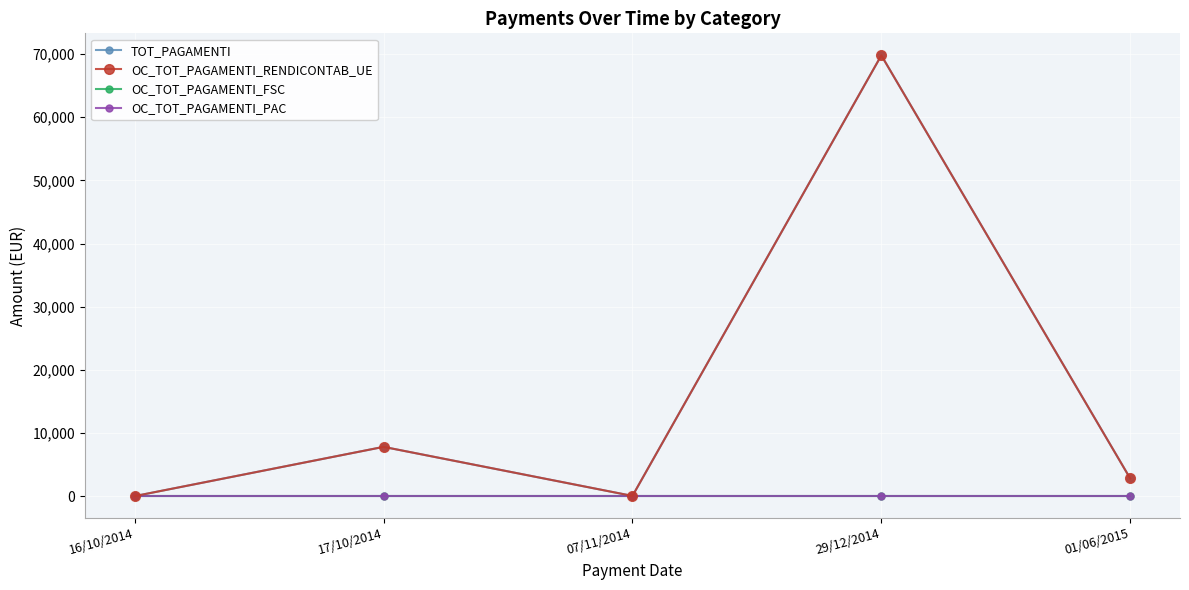

True or false: TOT_PAGAMENTI has a value of 48.4 at 07/11/2014.

False